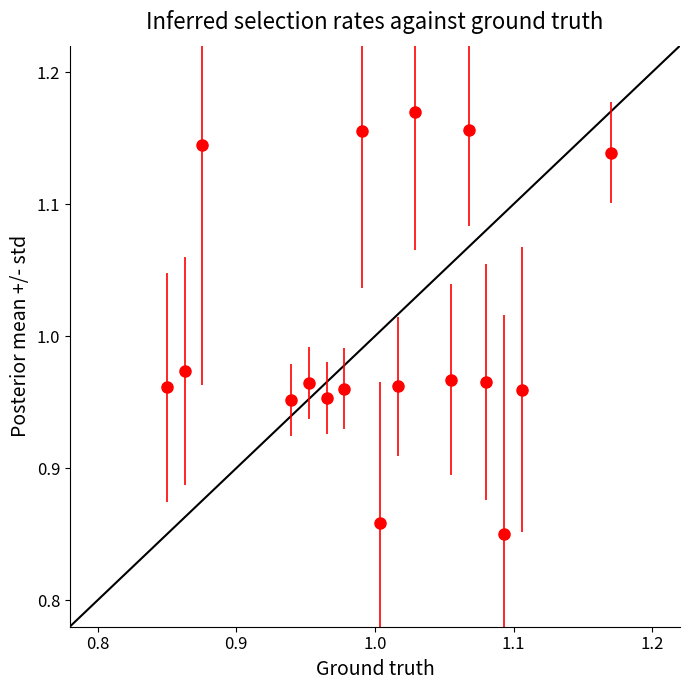

How many interior local peaks (higher than both neighbors) does the data have?

5